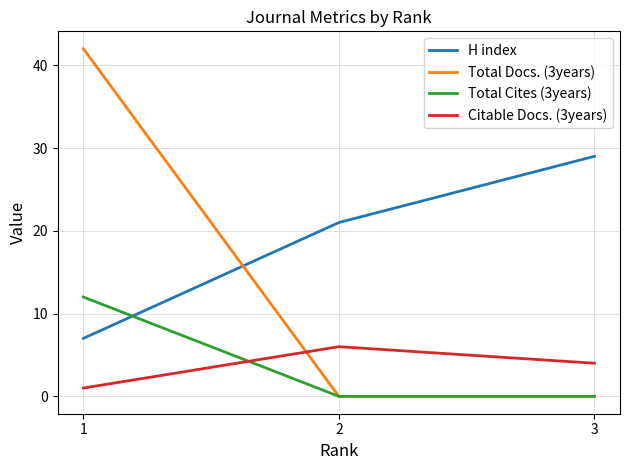

At which label is H index closest to 18?

2